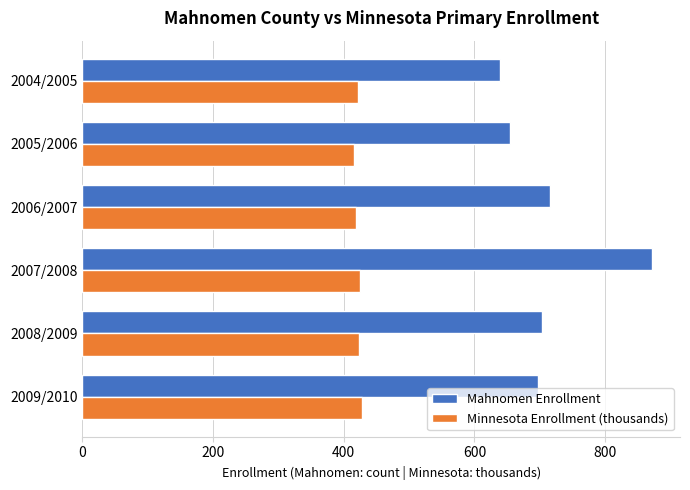

Which series has the largest range (max minus min)?

Mahnomen Enrollment